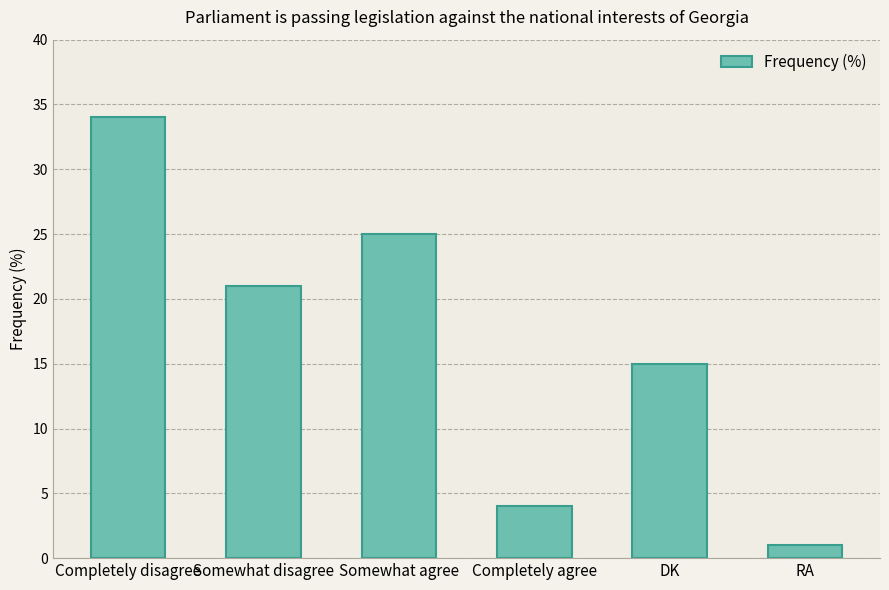

Rank the categories by value from highest to lowest.

Completely disagree, Somewhat agree, Somewhat disagree, DK, Completely agree, RA